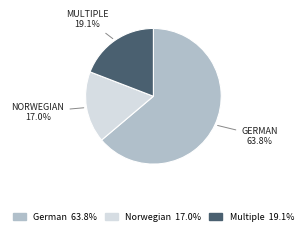

To the nearest percent, what is the average slice percentage?

33%